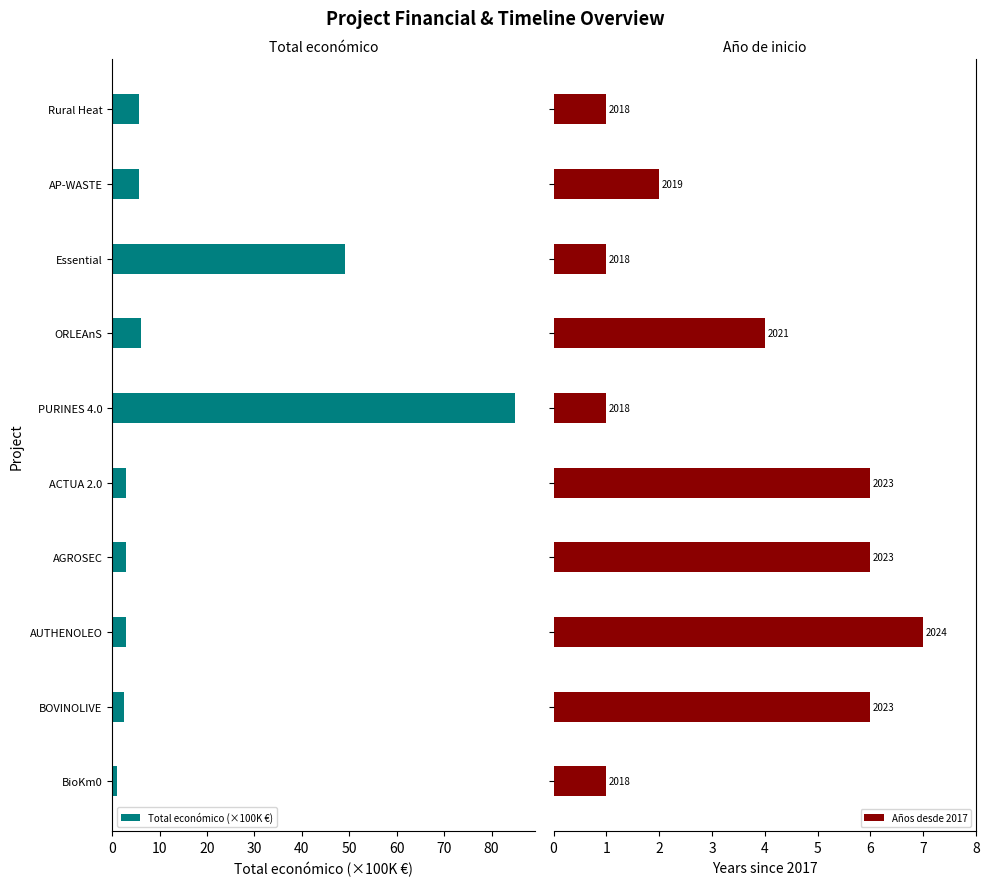

List the series in order of their peak value, highest first.

Total económico (×100K €), Años desde 2017